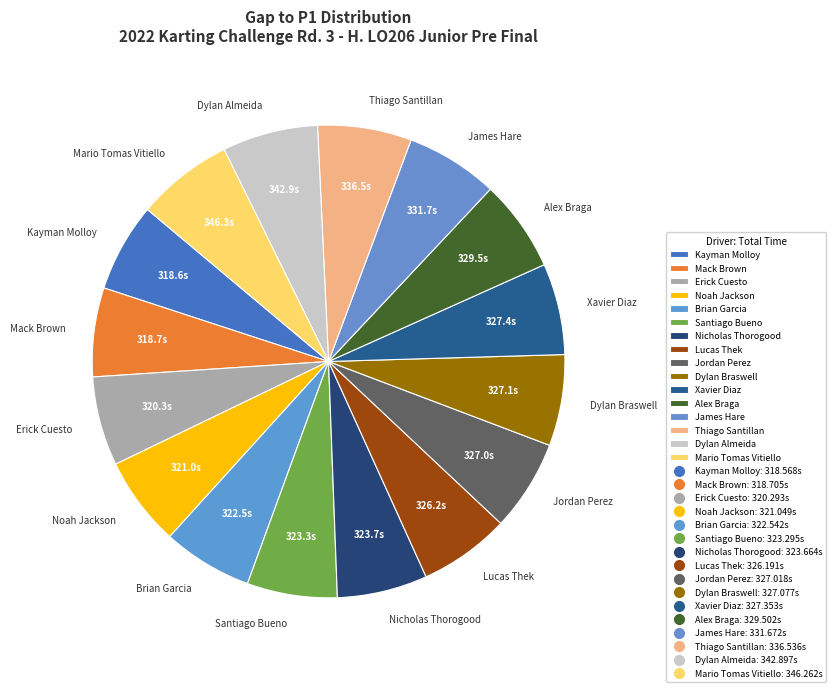

Does any single category account for the majority?

No